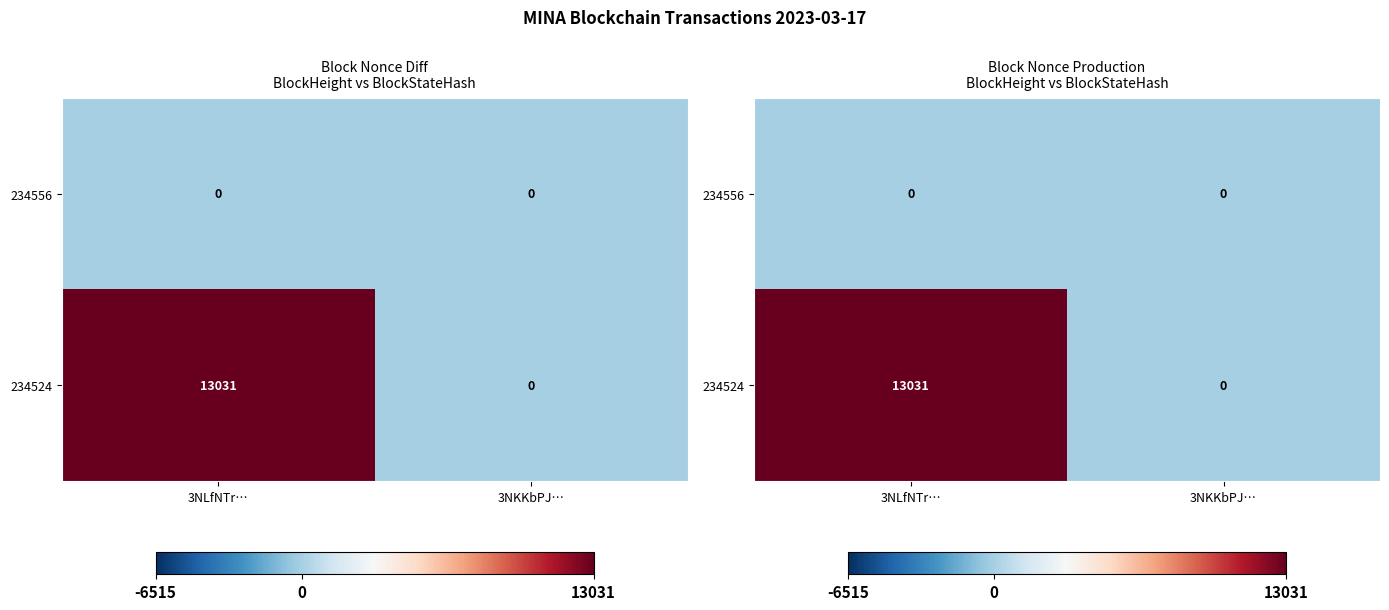

How many values in 234524 are above zero?

1